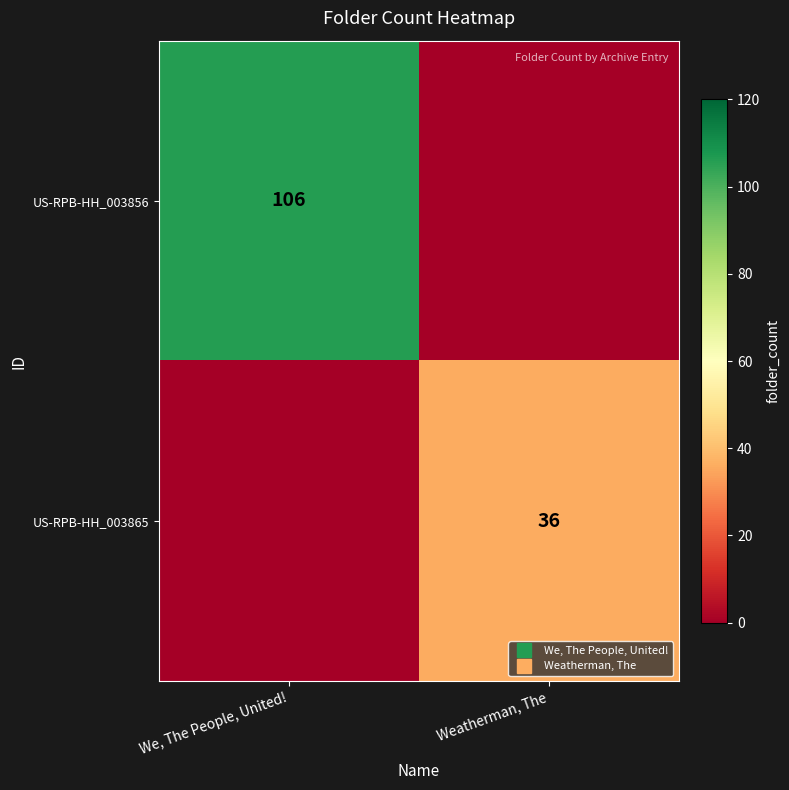

At which label does US-RPB-HH_003865 reach its minimum?

We, The People, United!